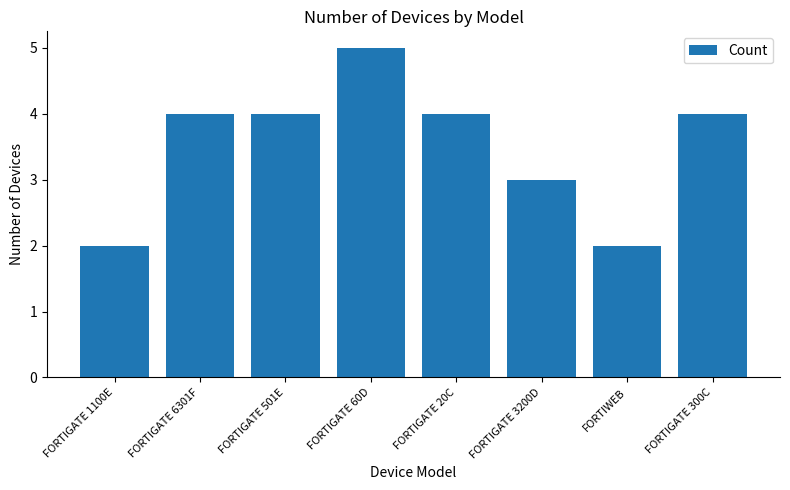

True or false: the data shows 3 at FORTIGATE 3200D.

True